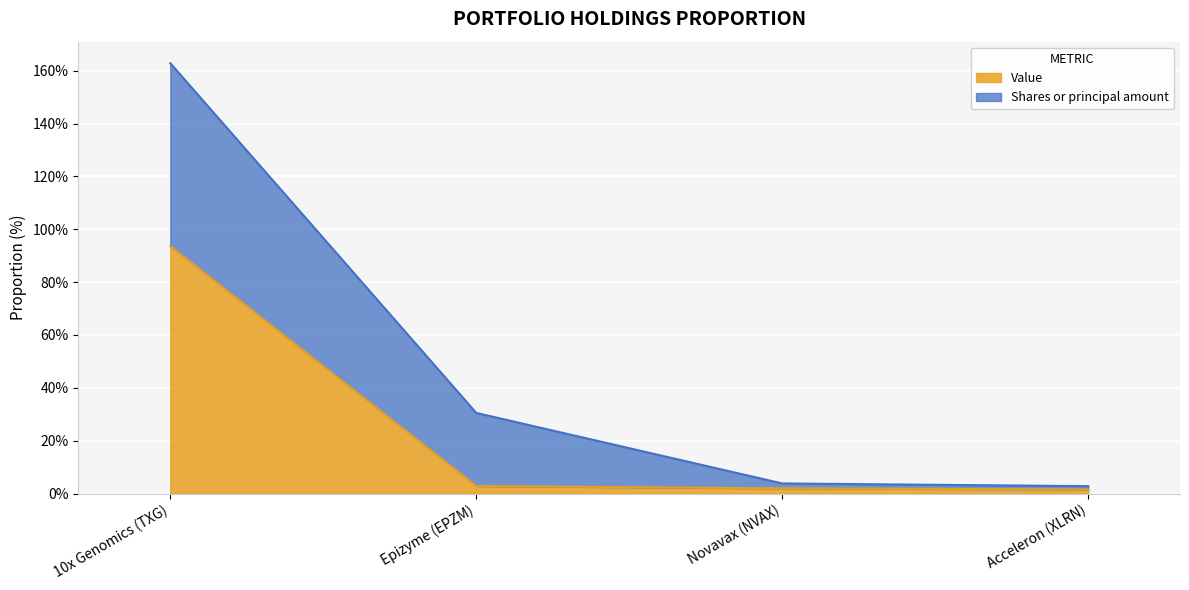

What are all the series names shown in the legend?

Value, Shares or principal amount